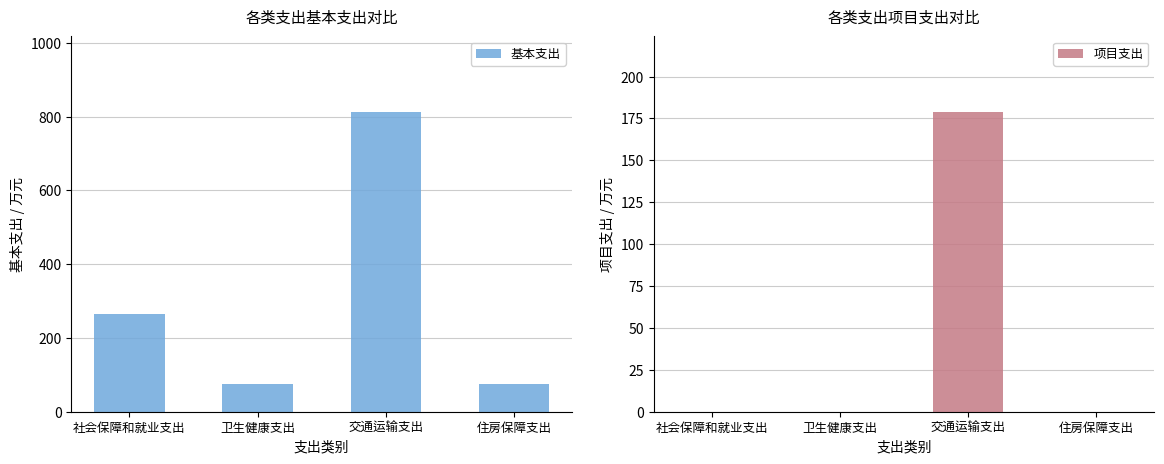

The 基本支出 series shows 814.2 at 交通运输支出. True or false?

True